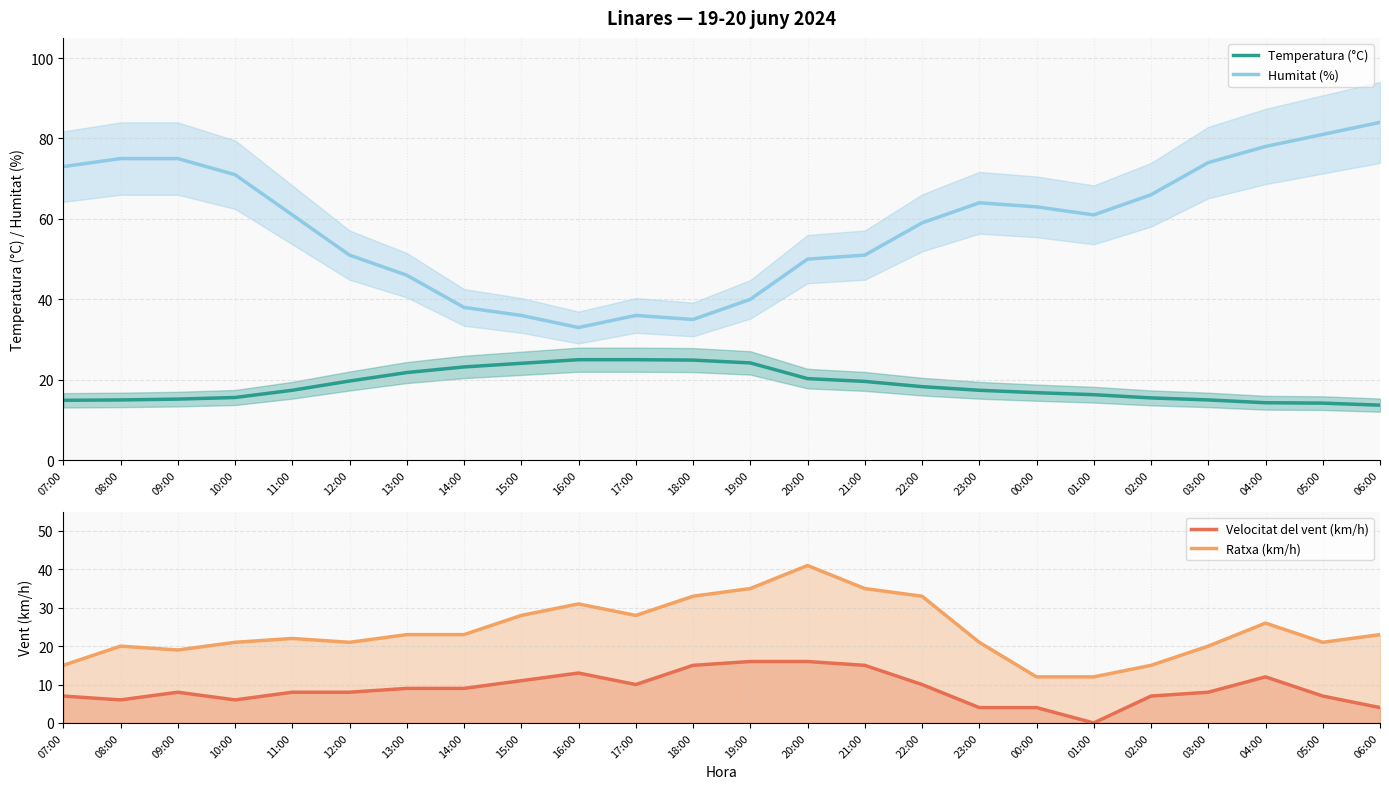

At which category is the sum across all series the highest?

04:00